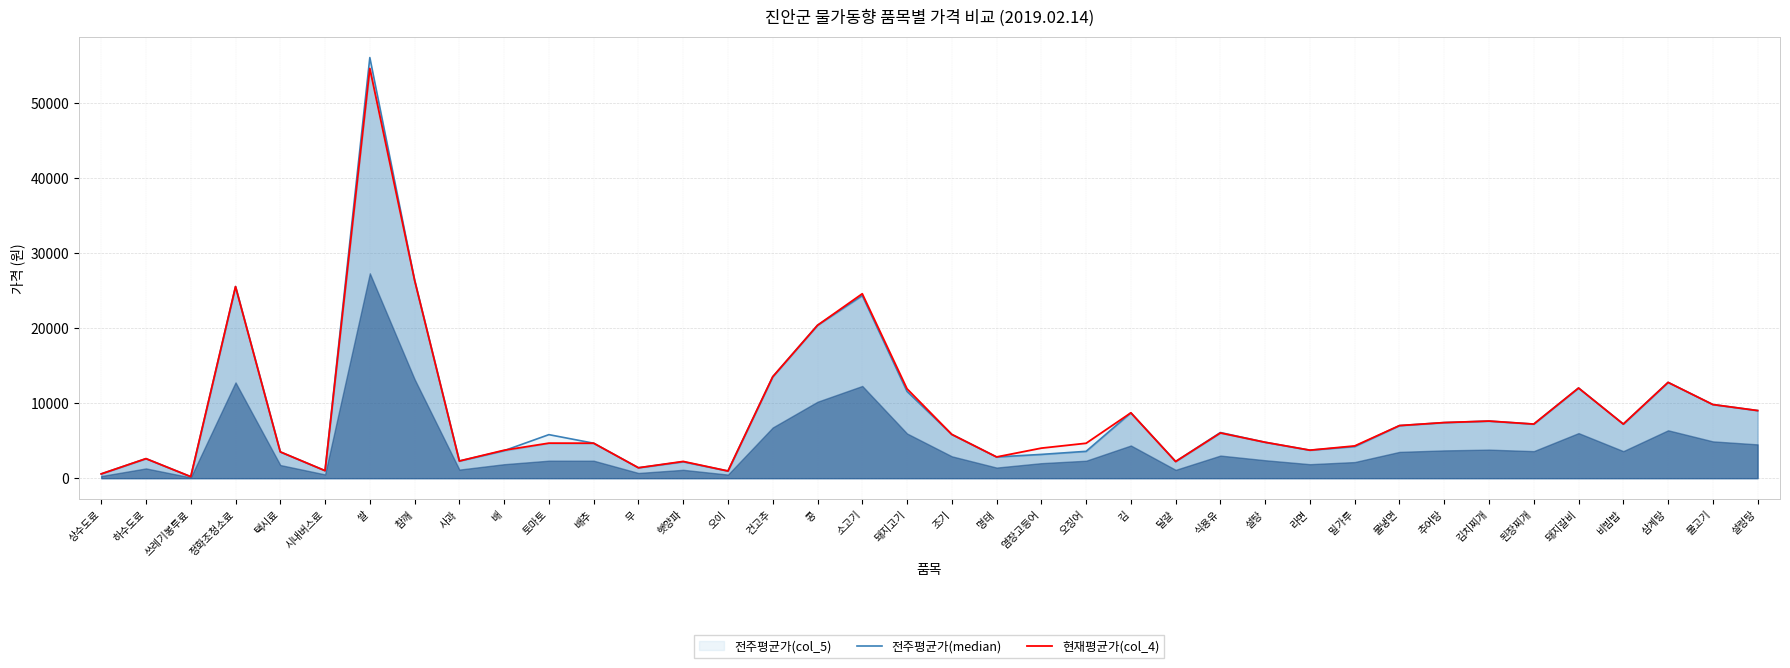

What is the value of the 현재평균가(col_4) point at the 35th from the left?

7200.0